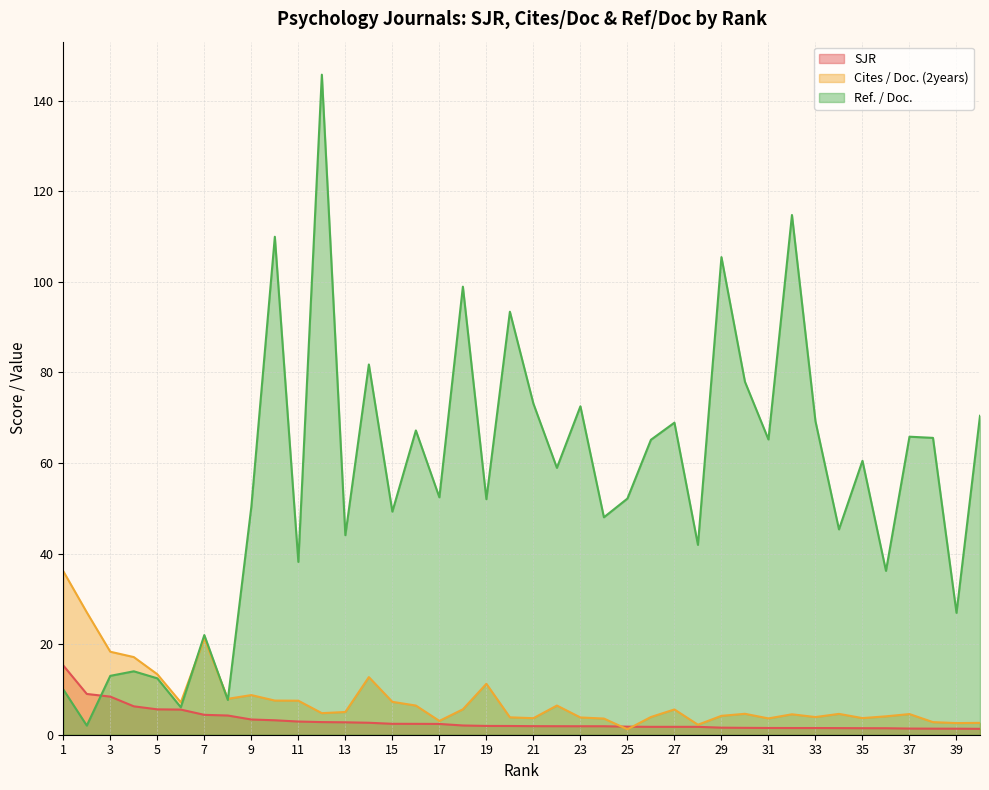

What is the difference between the second highest and second lowest values in the SJR series?

7.7